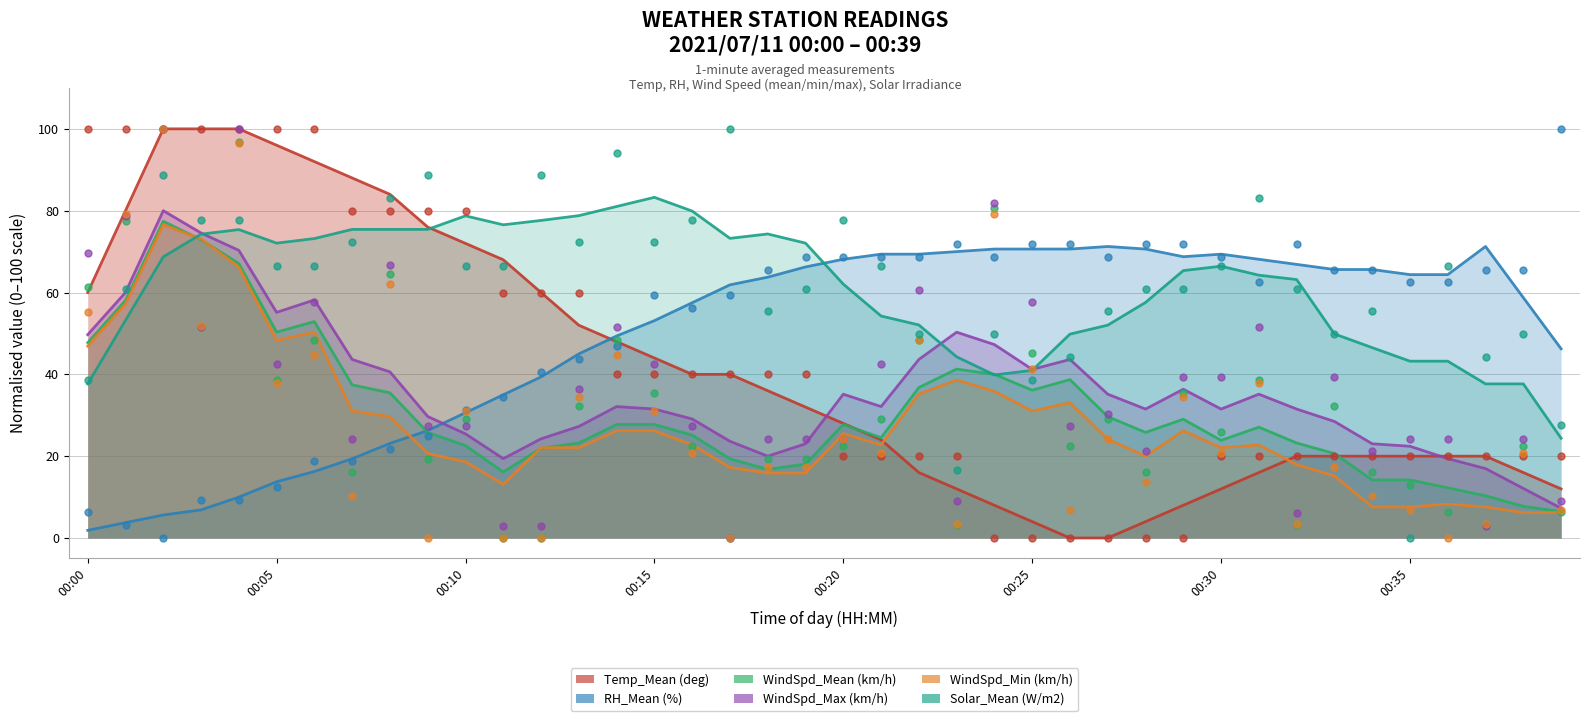

Which series reaches the minimum Y coordinate?

Temp_Mean (deg)